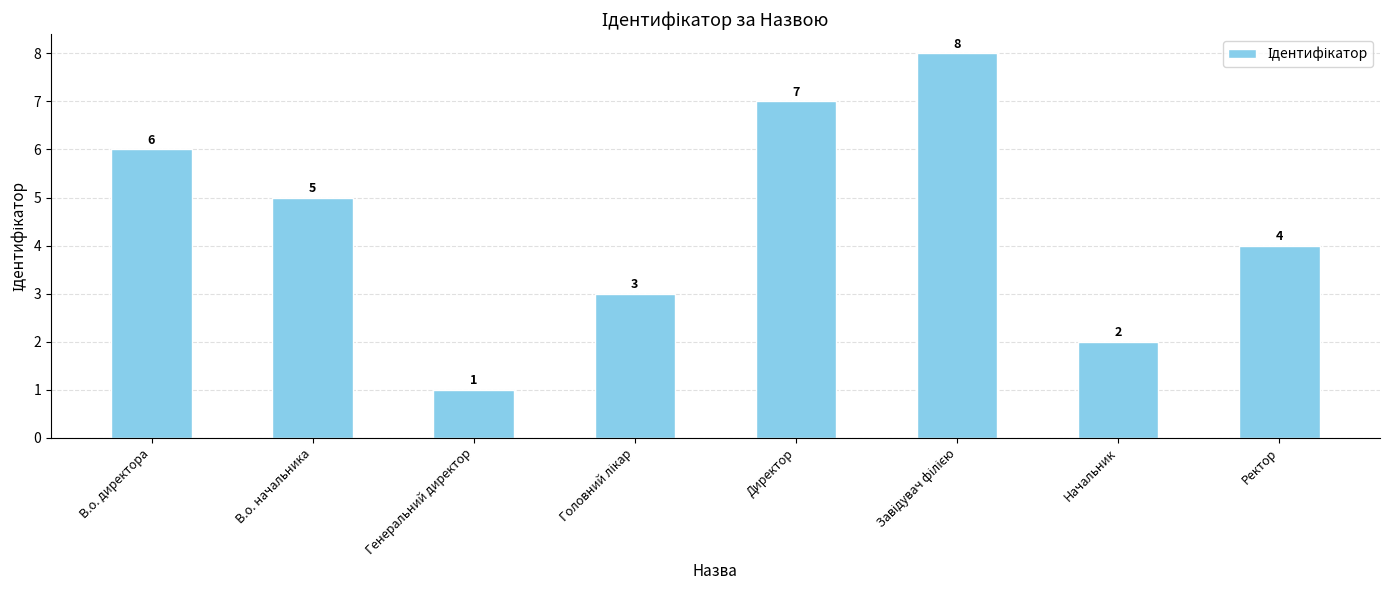

What is the sum of all values?

36